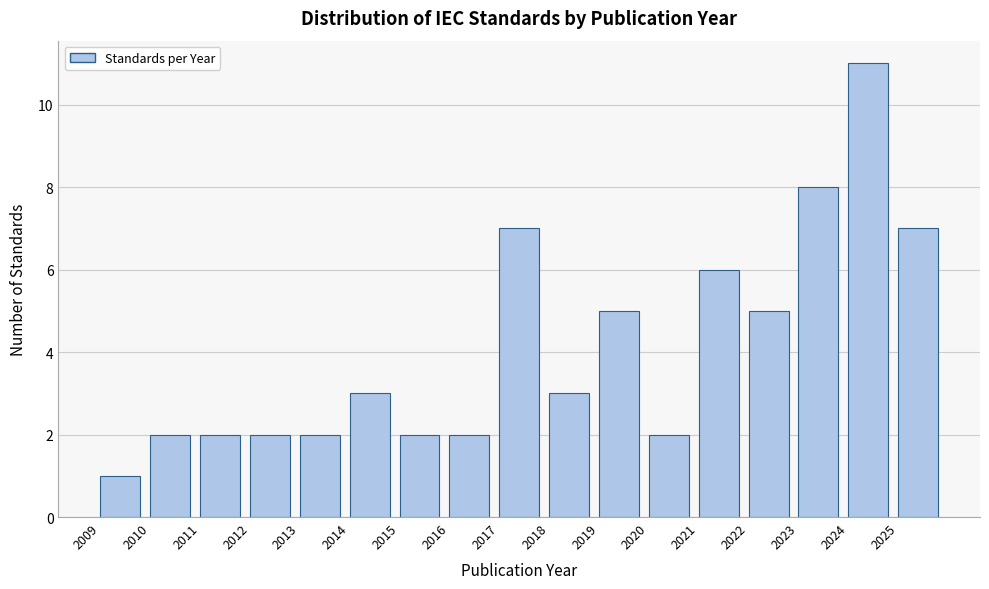

Reading left to right, what are all the values shown in this chart?

1	2	2	2	2	3	2	2	7	3	5	2	6	5	8	11	7